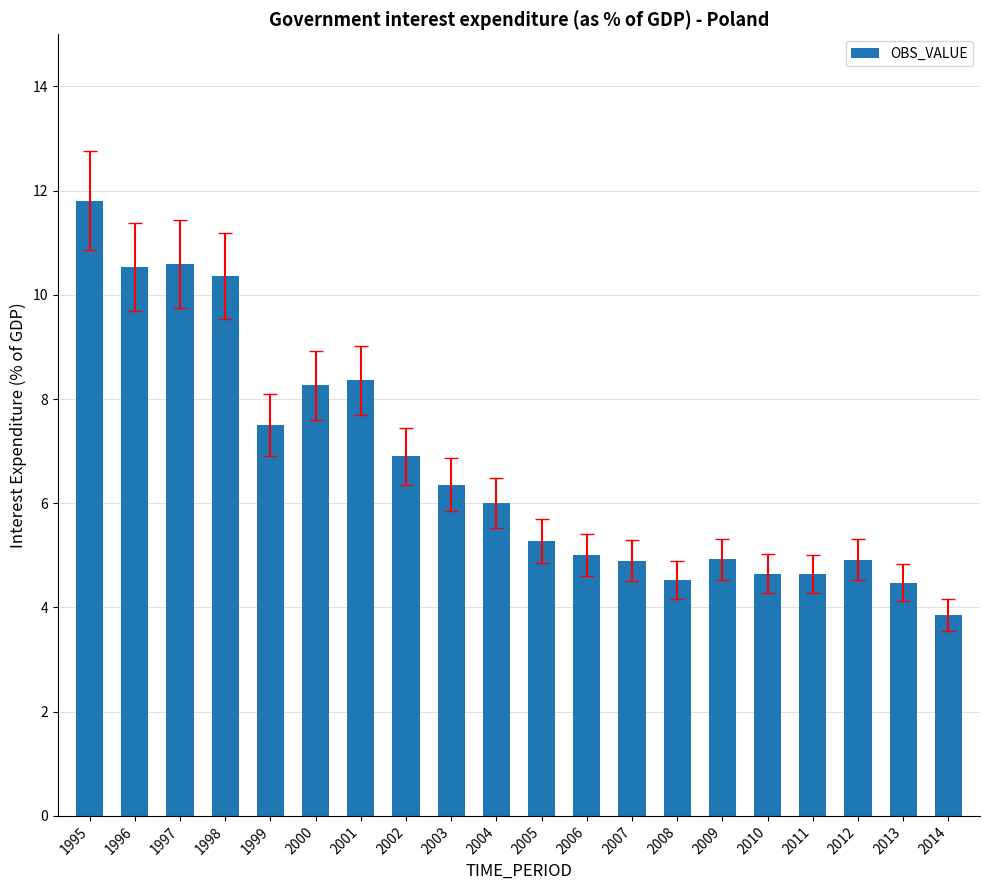

Is it true that the value at 2009 is 2.2?

False